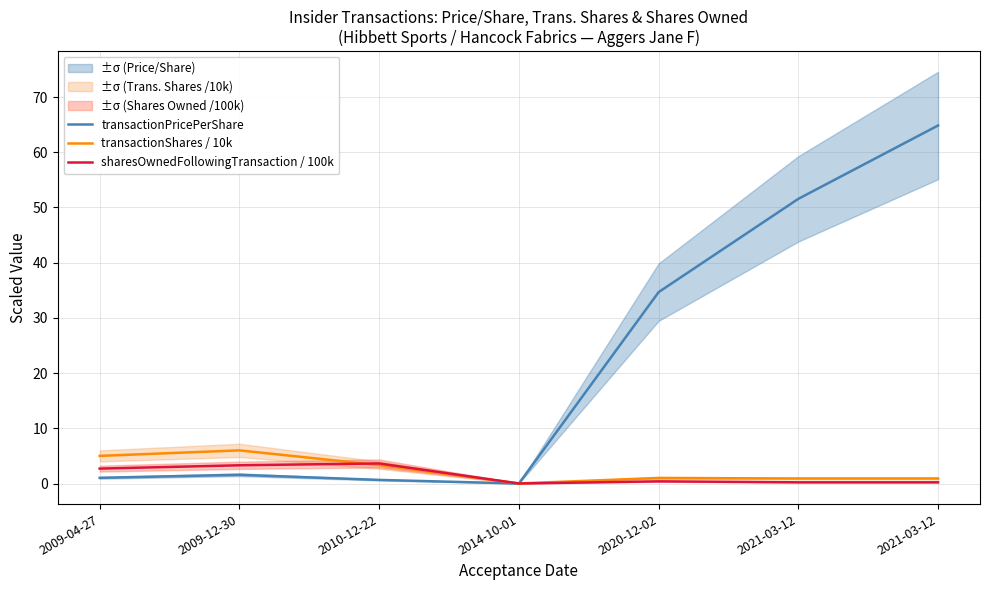

Reading right to left, what are all the values shown in this chart?

transactionPricePerShare: 64.8	51.6	34.7	0.0	0.7	1.6	1.0
transactionShares / 10k: 0.9	0.9	1.0	0.0	3.3	6.0	5.0
sharesOwnedFollowingTransaction / 100k: 0.2	0.2	0.4	0.0	3.6	3.3	2.7